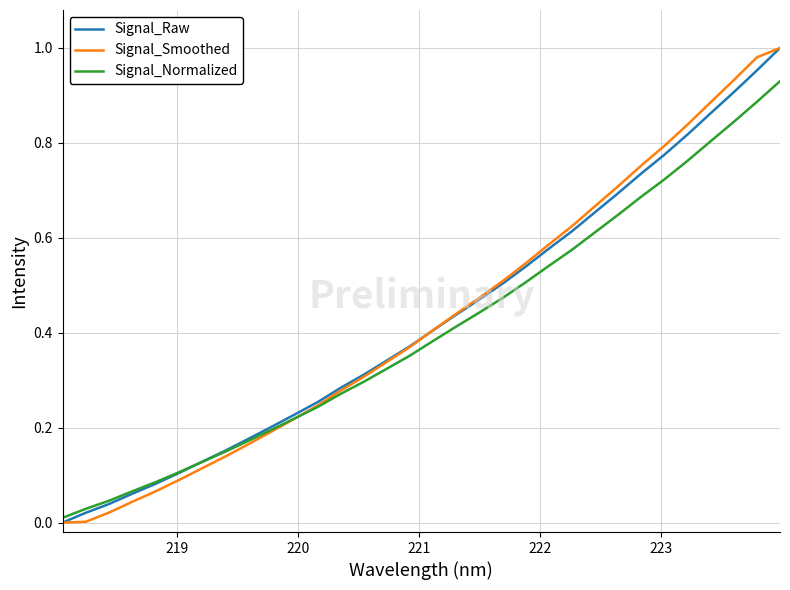

Is this an area chart (filled region under the line)?

No